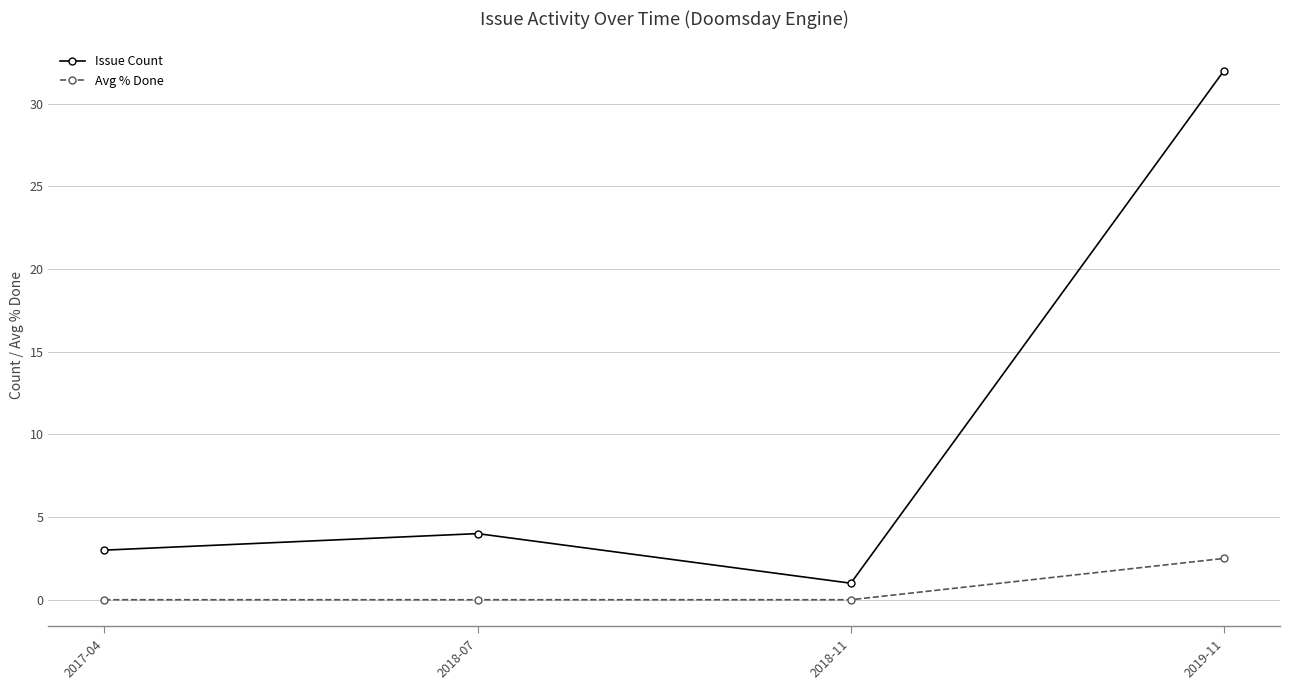

What is the sum of the Avg % Done values at 2019-11 and 2018-11?

2.5